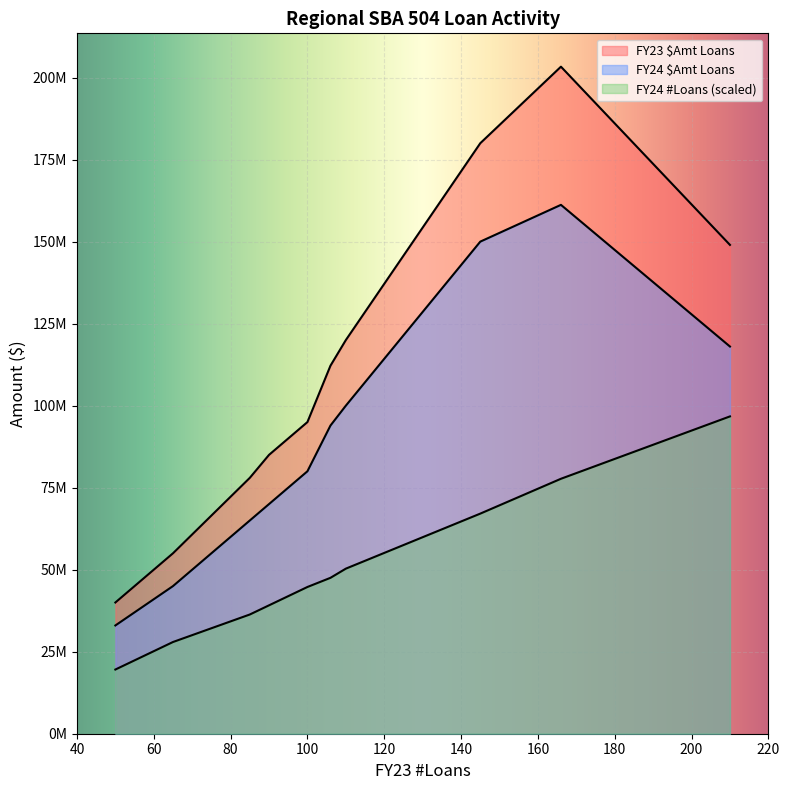

The value of FY24 #Loans at Region 4 is 46. True or false?

False